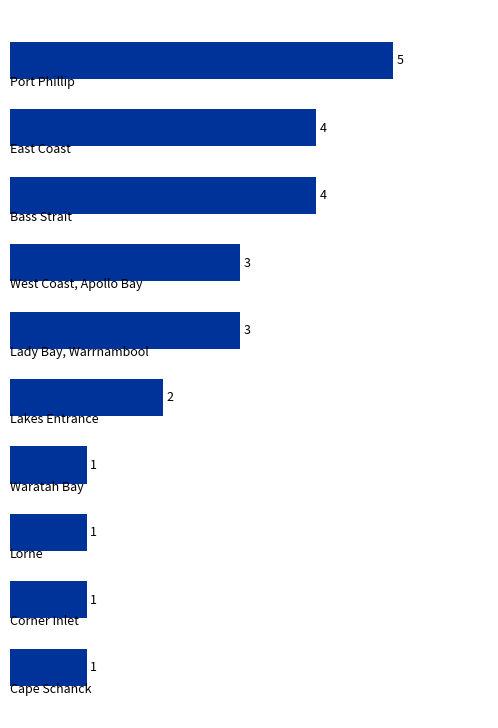

What is the difference between the second highest and second lowest values?

3